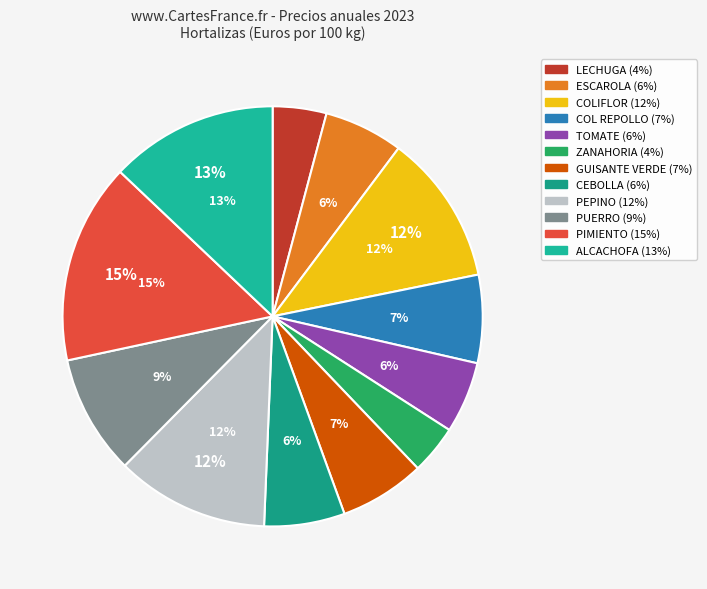

Which slice is the largest?

PIMIENTO